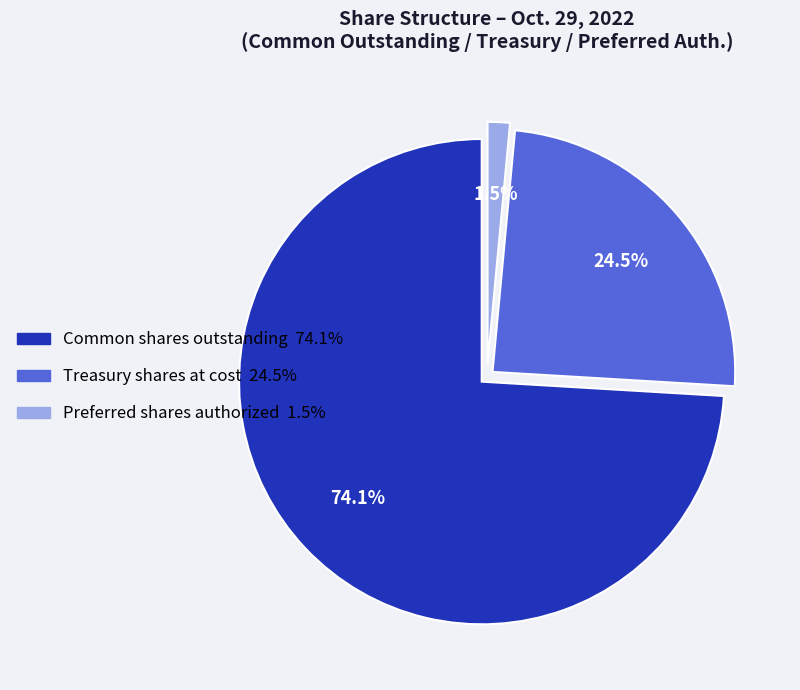

To the nearest percent, what is the average slice percentage?

33%